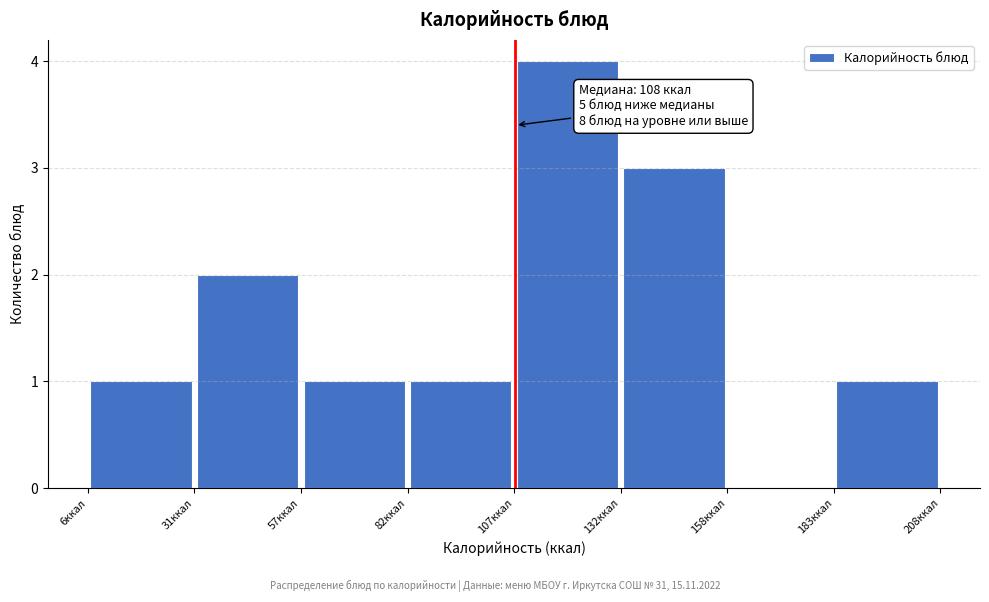

Which range on the x-axis has the tallest bar?

110 to 135